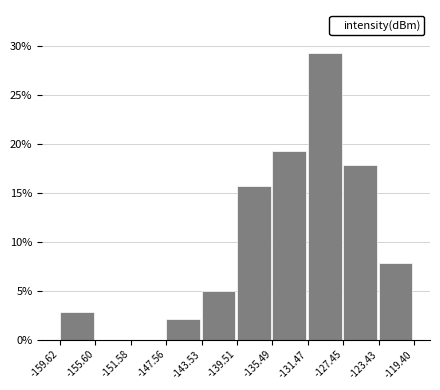

Reading left to right, transcribe this chart: for each bar, give the range it covers on the x-axis and its height. The values are not printed on the chart, so give them approximately, as read against the axis.

-159.62 to -155.60: 3.0
-155.60 to -151.58: 0
-151.58 to -147.56: 0
-147.56 to -143.53: 2.0
-143.53 to -139.51: 5.0
-139.51 to -135.49: 15.5
-135.49 to -131.47: 19.5
-131.47 to -127.45: 29.5
-127.45 to -123.43: 18.0
-123.43 to -119.40: 8.0